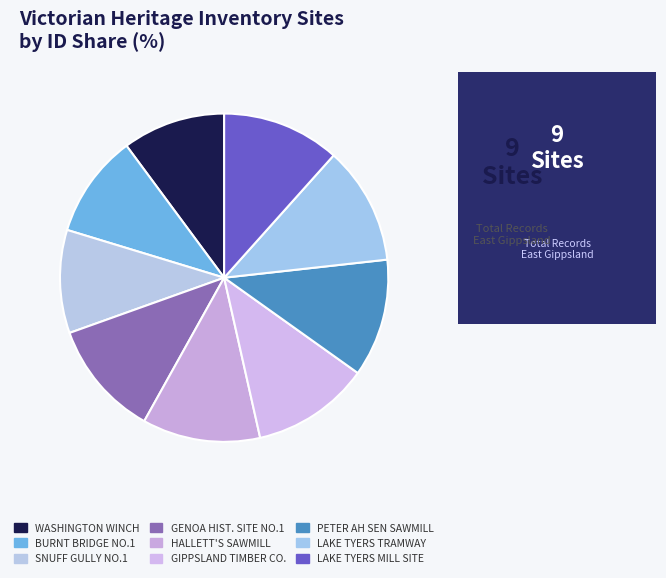

Is there a majority slice in this chart?

No